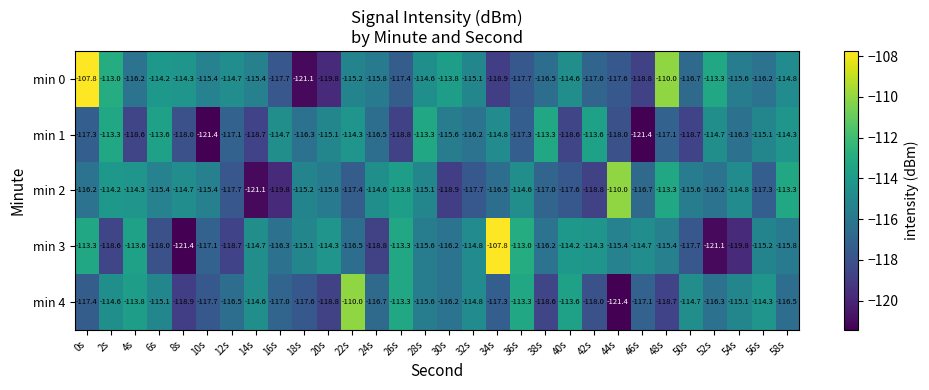

What is the difference between the highest and lowest values at 8s?

7.1